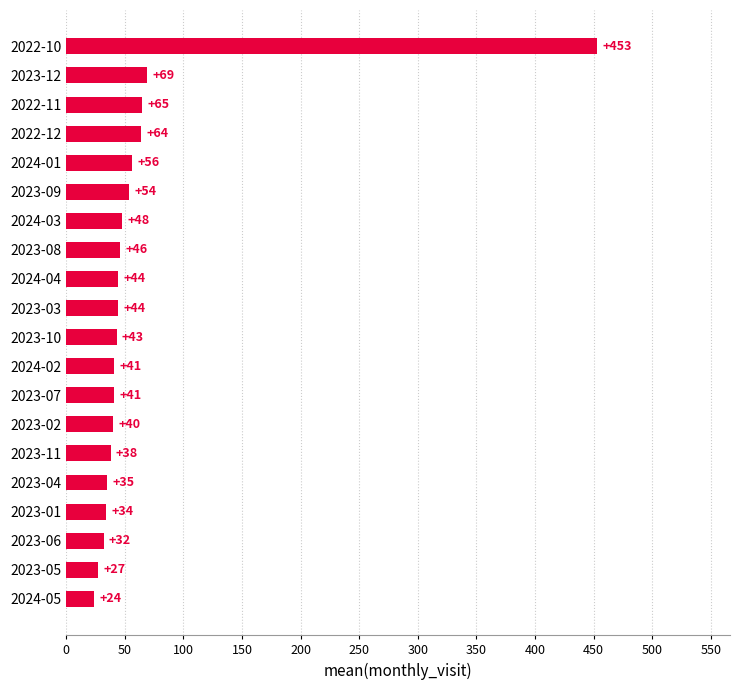

Approximately how many times larger is the value at 2022-10 compared to 2024-01?

8.1